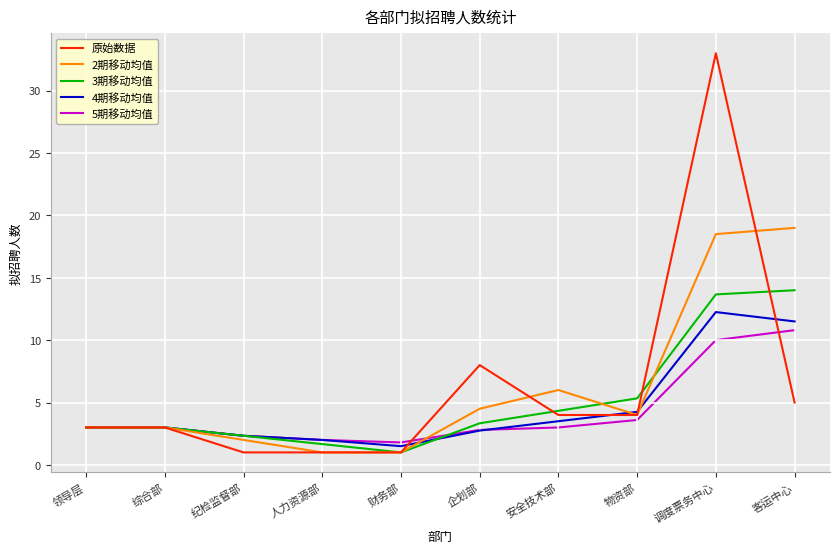

Rank the series by their maximum value, from highest to lowest.

原始数据, 2期移动均值, 3期移动均值, 4期移动均值, 5期移动均值